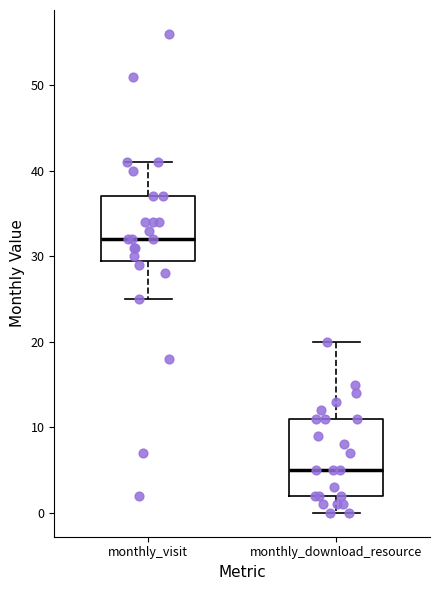

Which box is the tallest, from its lower edge to its upper edge?

monthly_download_resource